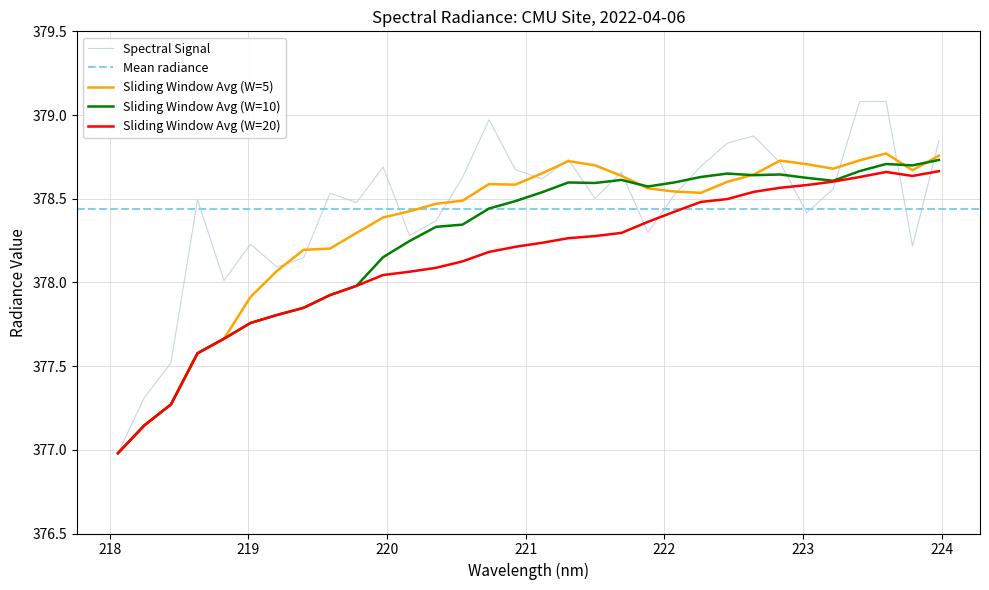

Does the chart display data point markers on the line(s)?

No